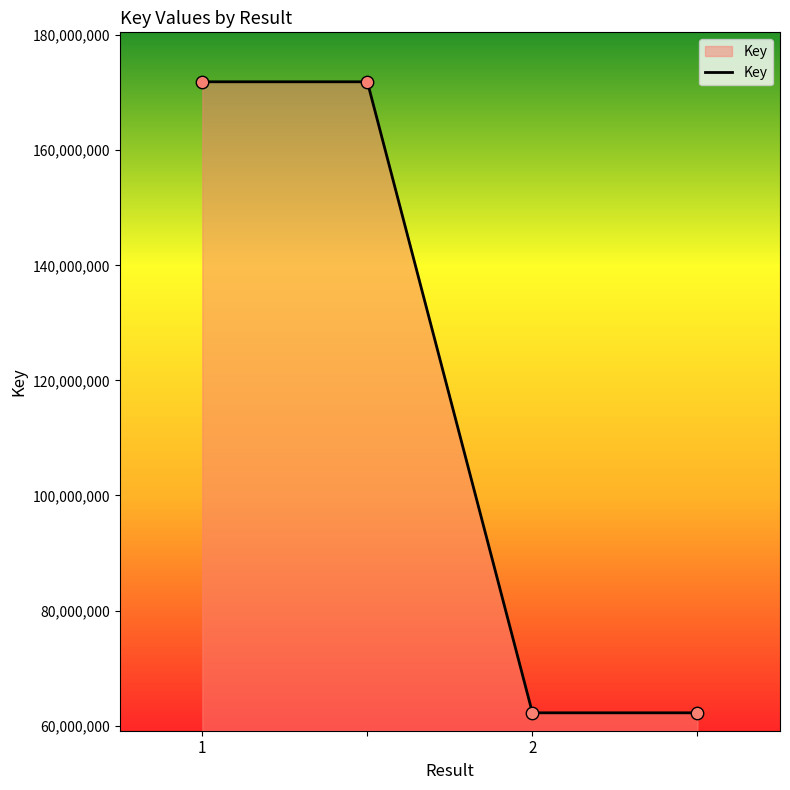

What is the maximum value shown in the chart?

171893592